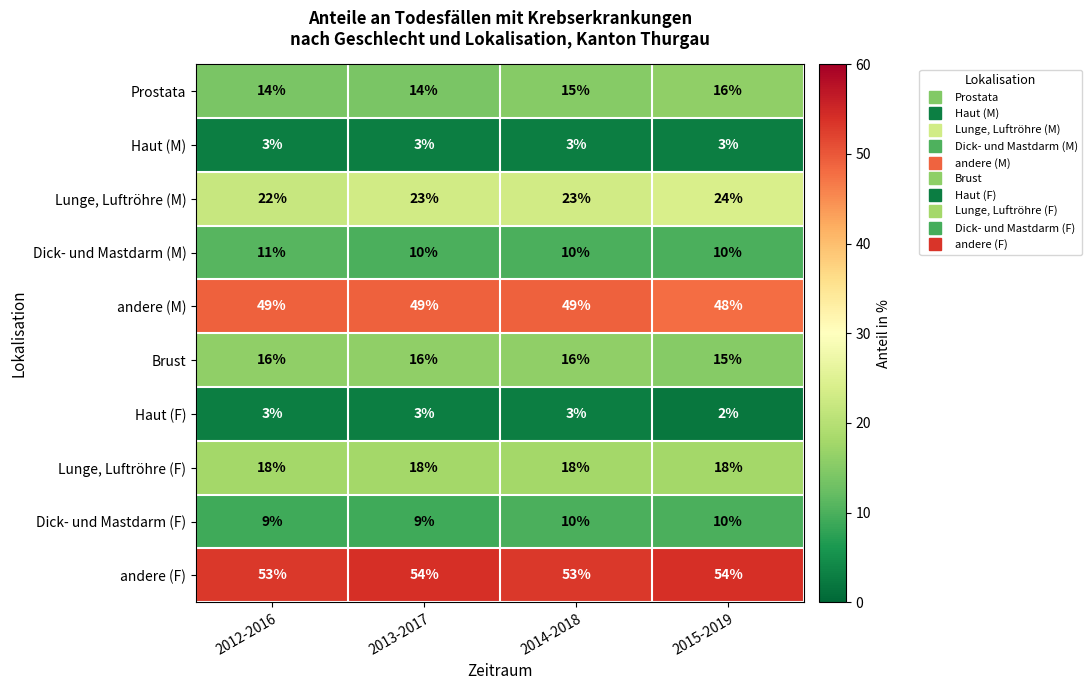

True or false: andere (M) has a value of 75 at 2012-2016.

False